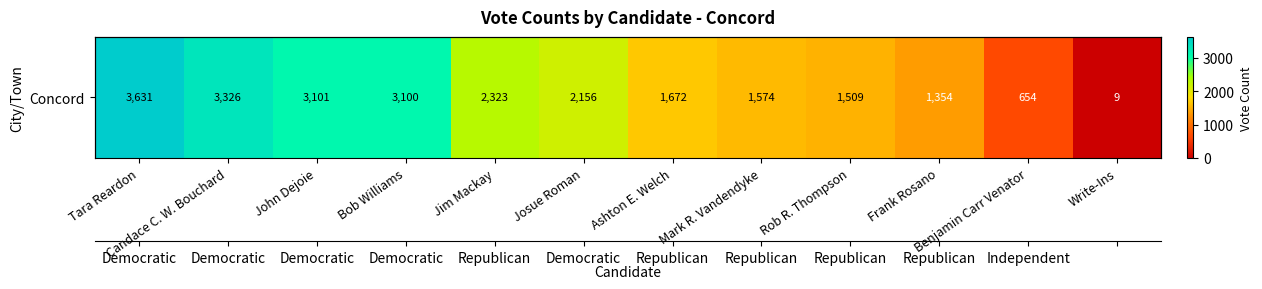

What is the approximate value at Rob R. Thompson?

1509